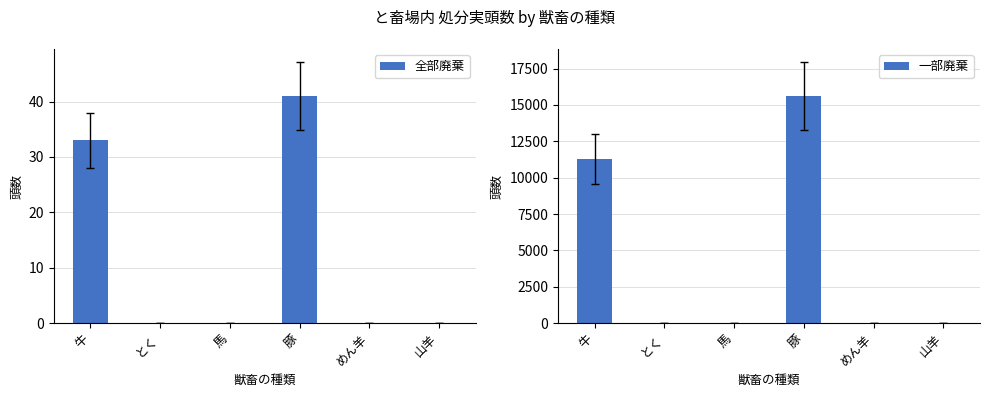

What is the sum of all 全部廃棄 values?

74